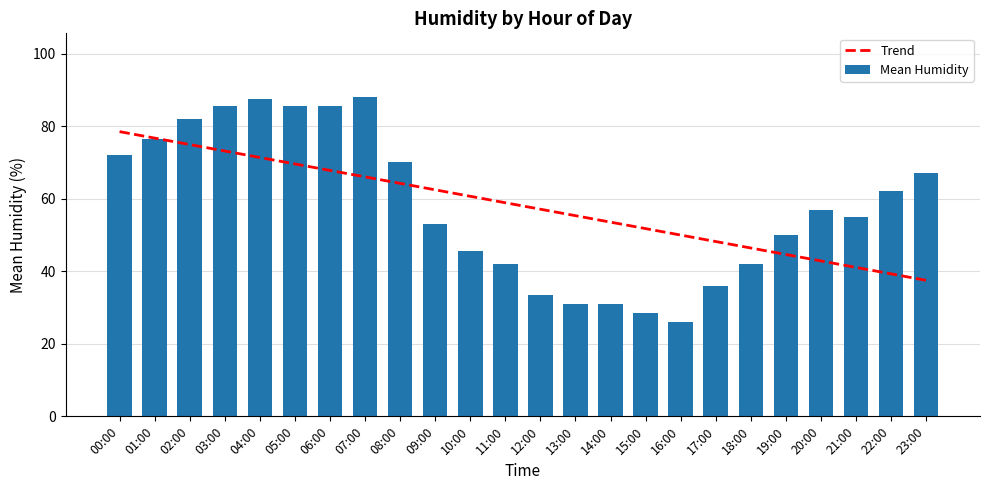

What is the value of the Trend bar at the 10th from the left?

62.5